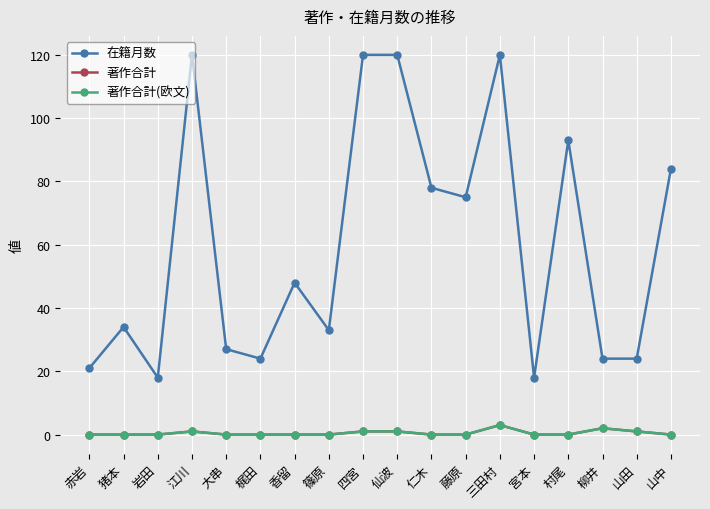

What is the maximum value shown in the chart?

120